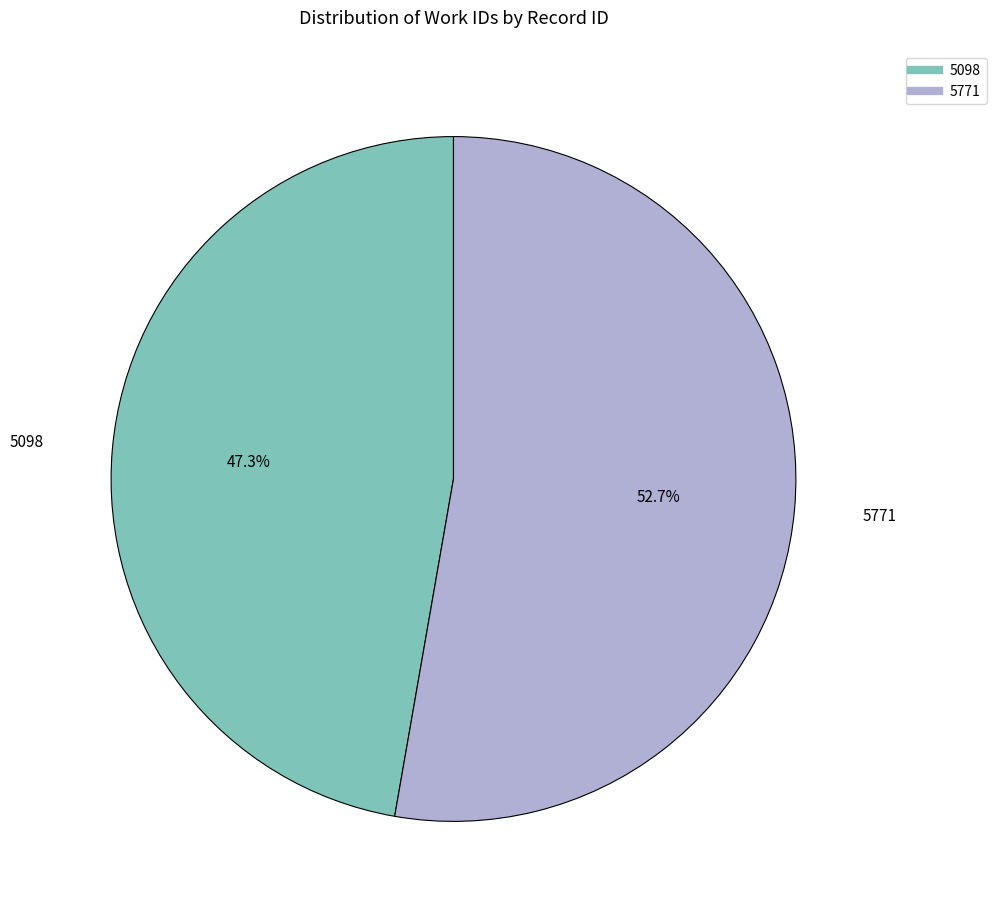

Which slice is the largest?

5771